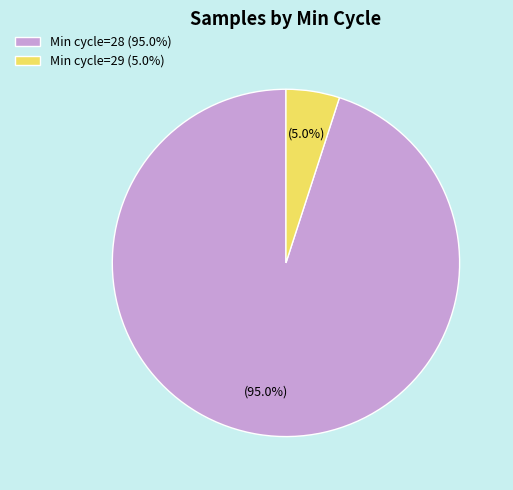

Is there a majority slice in this chart?

Yes